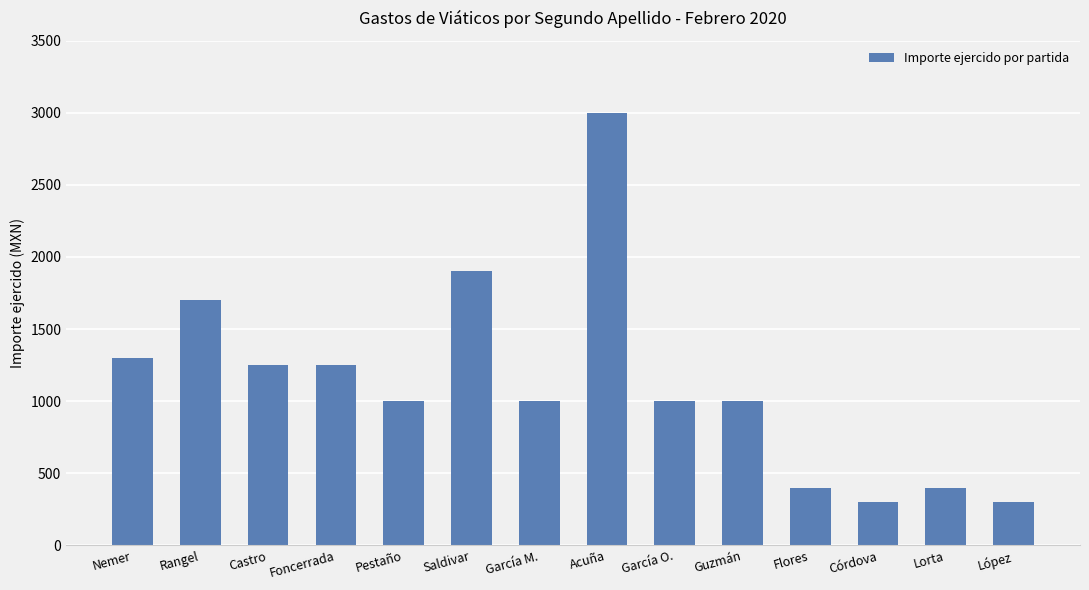

What position from the right is García O.?

6